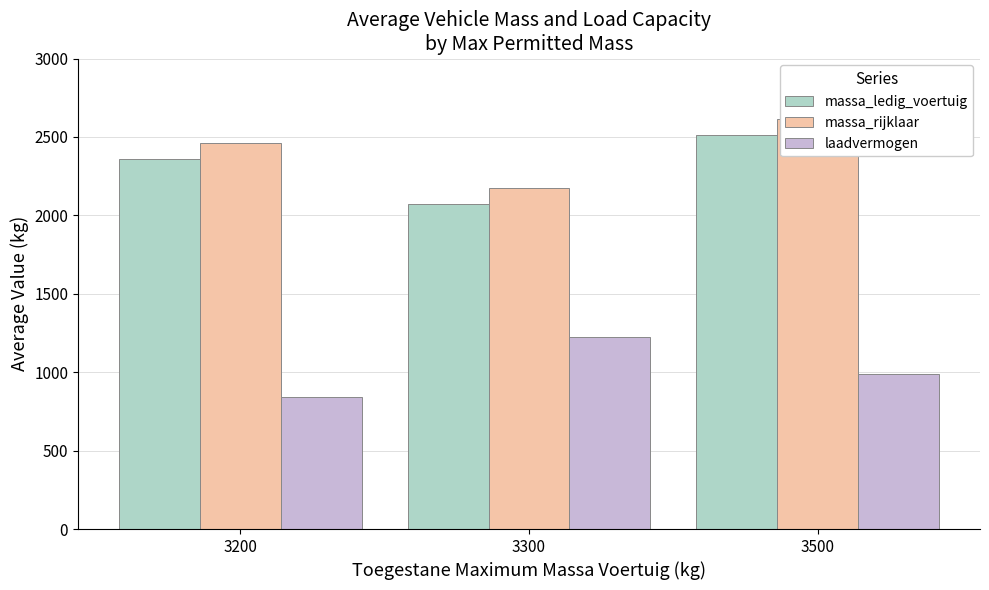

Which series has the largest total across all categories?

massa_rijklaar